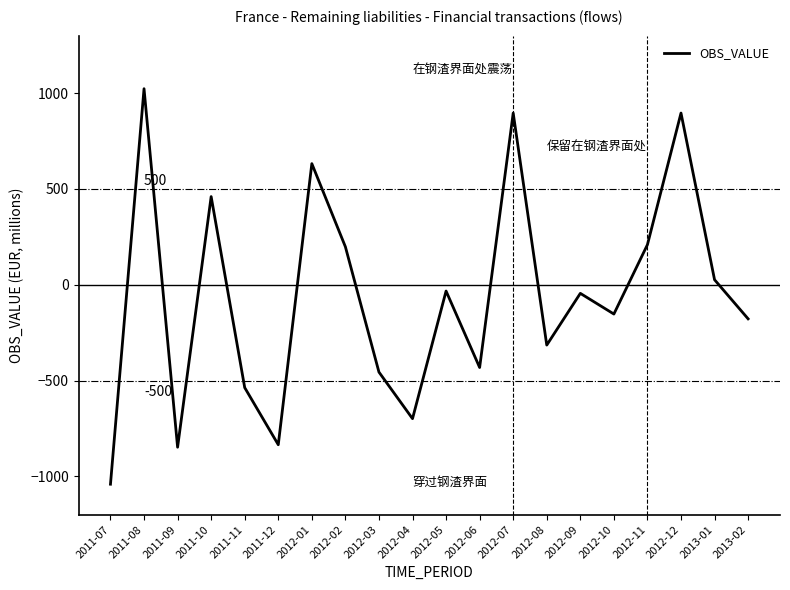

What is the difference between the maximum and minimum values?

2064